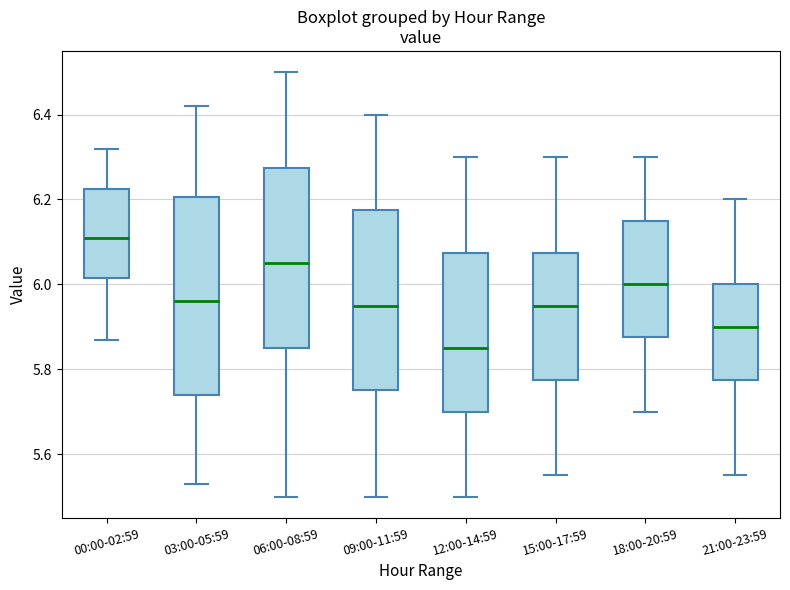

Reading left to right, transcribe this box plot: for each box, give where its median line is, the range the box spans, and where its two whiskers end, as read against the y-axis. The values are not printed on the chart, so give them approximately, as read against the axis.

00:00-02:59: median 6.12, box 6.02 to 6.22, whiskers 5.88 to 6.32
03:00-05:59: median 5.96, box 5.74 to 6.20, whiskers 5.54 to 6.42
06:00-08:59: median 6.06, box 5.86 to 6.28, whiskers 5.50 to 6.50
09:00-11:59: median 5.96, box 5.76 to 6.18, whiskers 5.50 to 6.40
12:00-14:59: median 5.86, box 5.70 to 6.08, whiskers 5.50 to 6.30
15:00-17:59: median 5.96, box 5.78 to 6.08, whiskers 5.56 to 6.30
18:00-20:59: median 6.00, box 5.88 to 6.16, whiskers 5.70 to 6.30
21:00-23:59: median 5.90, box 5.78 to 6.00, whiskers 5.56 to 6.20